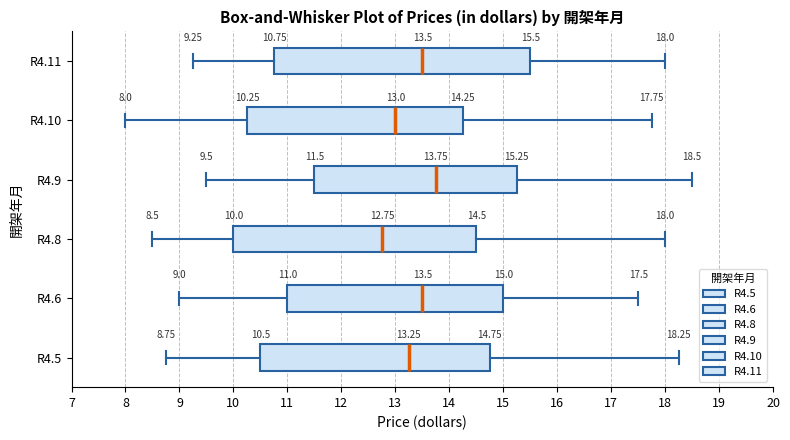

Which box's median line is the furthest to the left?

R4.8